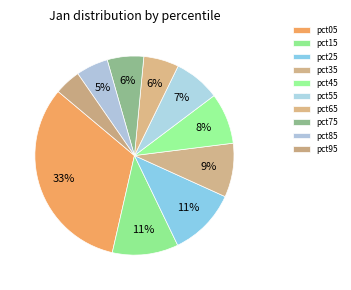

How many segments does this pie chart have?

10